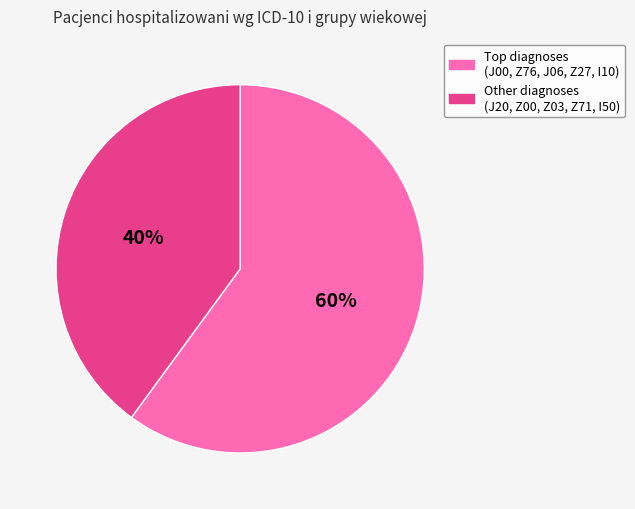

How many segments does this pie chart have?

2